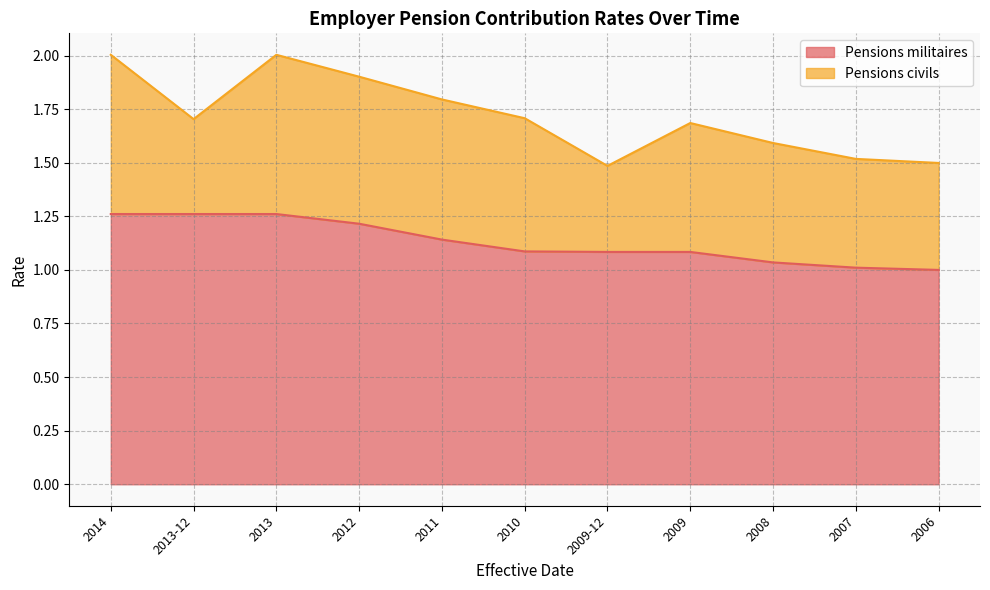

Where is the data nearest to the value 1?

2006